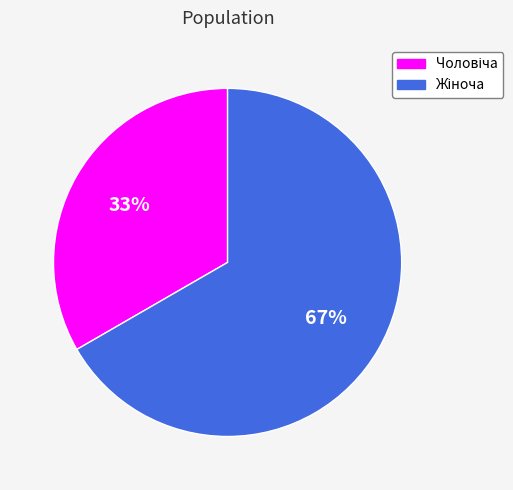

Is there any slice that represents more than half of the pie?

Yes